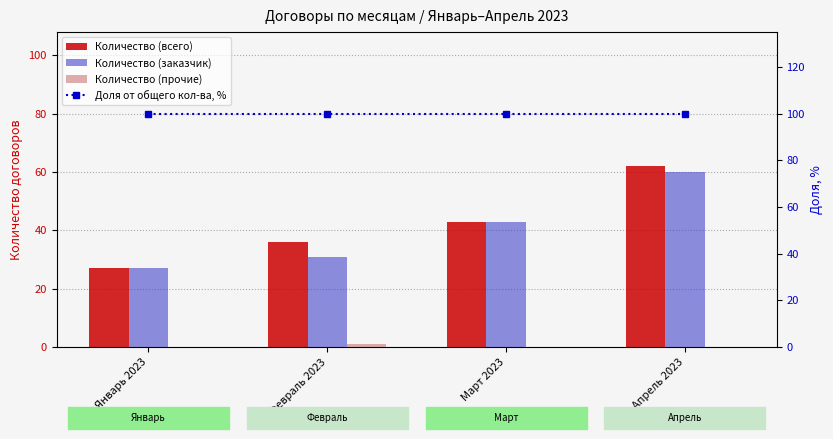

True or false: Количество (прочие) has a value of 1 at Апрель 2023.

False